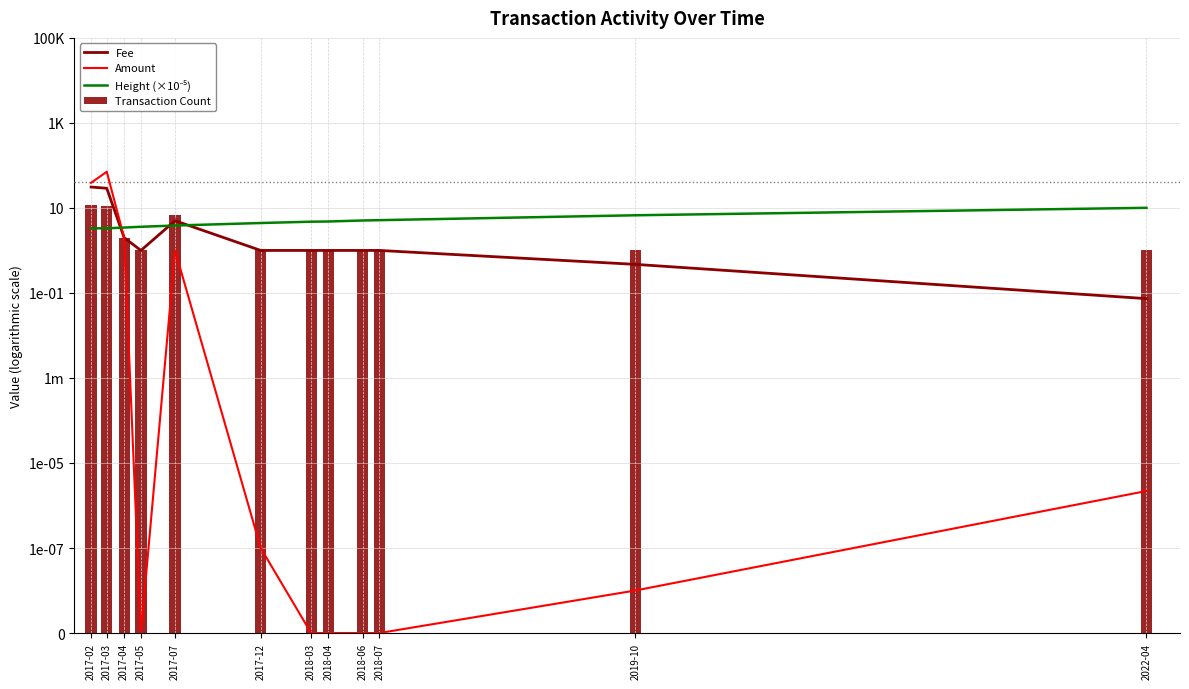

How many distinct data groups are displayed?

4